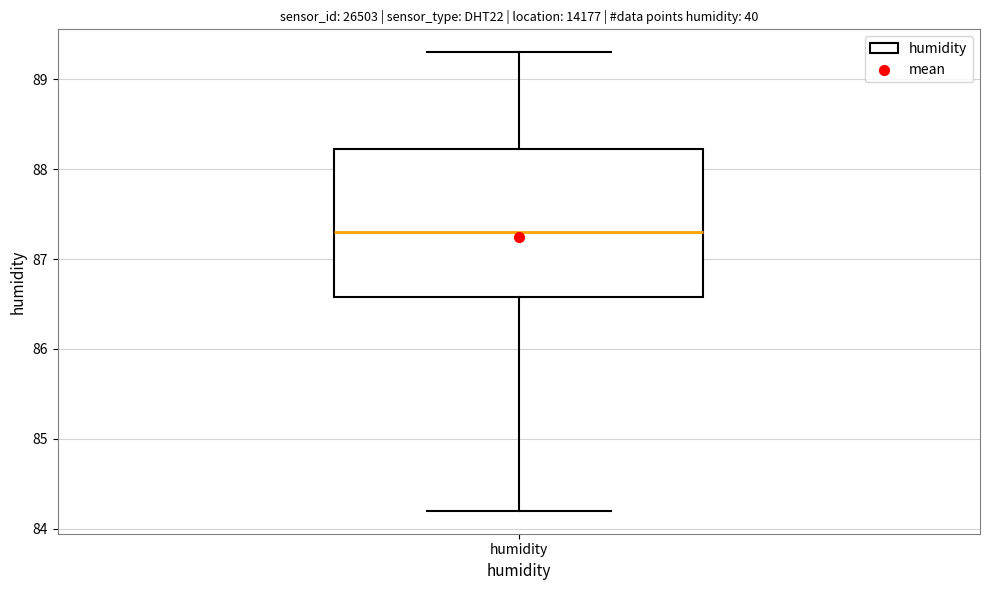

Transcribe this box plot: give where the median line is, the range the box spans, and where the two whiskers end, as read against the y-axis. The values are not printed on the chart, so give them approximately, as read against the axis.

median 87.3, box 86.6 to 88.2, whiskers 84.2 to 89.3